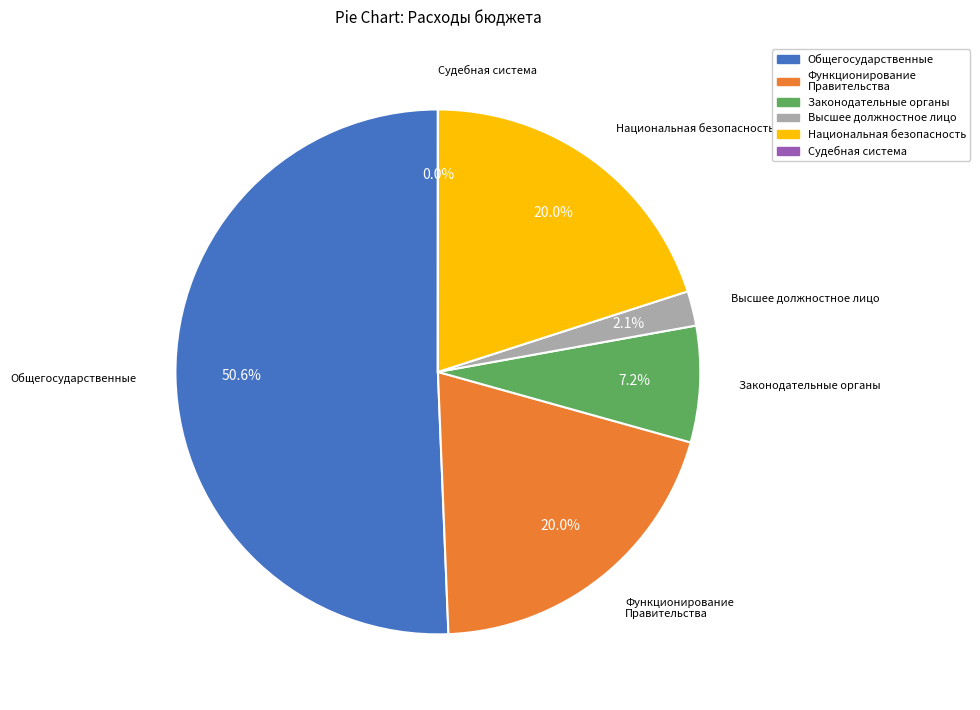

What is the total percentage of Функционирование Правительства and Законодательные органы?

27.2%